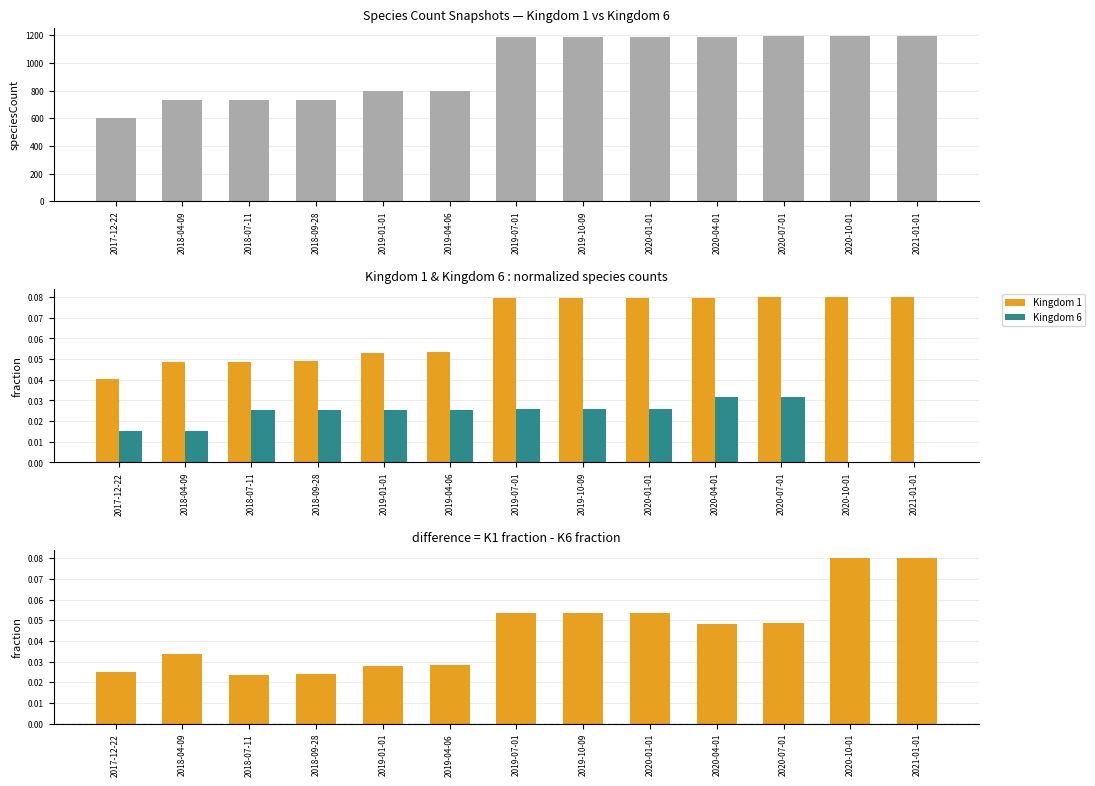

Which series has the largest total across all categories?

Kingdom 1